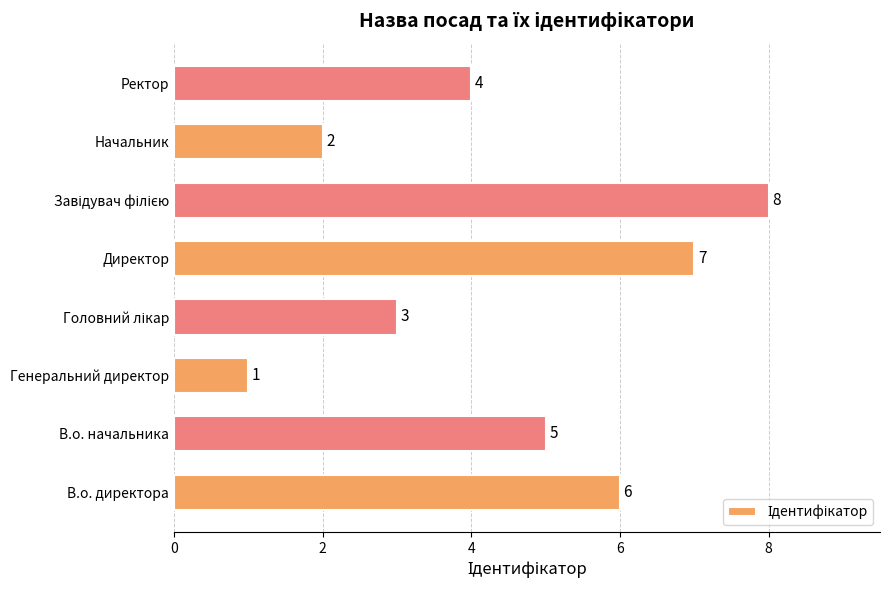

Reading top to bottom, list all the values displayed in this chart.

4	2	8	7	3	1	5	6